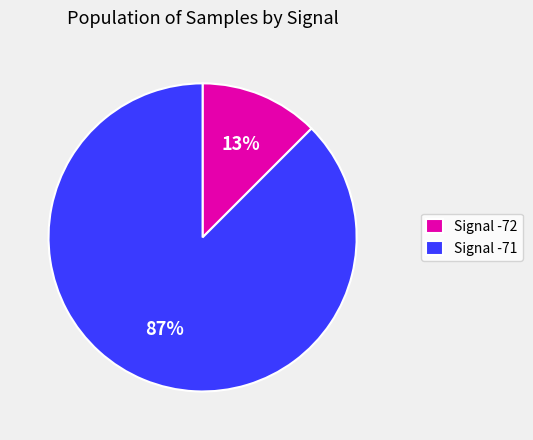

Do Signal -71 and Signal -72 together represent more than half of the pie?

Yes